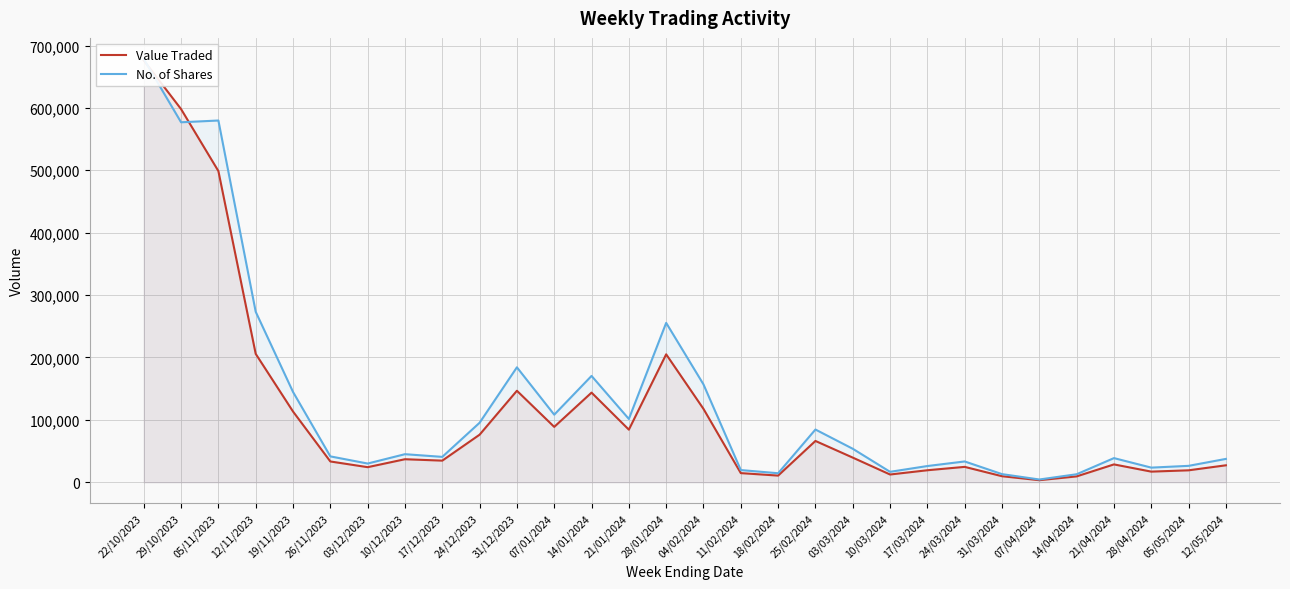

Reading left to right, extract all data points from this chart.

Value Traded: 22/10/2023=676201	29/10/2023=598077	05/11/2023=498737	12/11/2023=205787	19/11/2023=113381	26/11/2023=33304	03/12/2023=24163	10/12/2023=36892	17/12/2023=34637	24/12/2023=76215	31/12/2023=146646	07/01/2024=88750	14/01/2024=143657	21/01/2024=84299	28/01/2024=205047	04/02/2024=117572	11/02/2024=14640	18/02/2024=10664	25/02/2024=66192	03/03/2024=39504	10/03/2024=12409	17/03/2024=19231	24/03/2024=24643	31/03/2024=9673	07/04/2024=3292	14/04/2024=9389	21/04/2024=28595	28/04/2024=17033	05/05/2024=19121	12/05/2024=27168
No. of Shares: 22/10/2023=678307	29/10/2023=576963	05/11/2023=579791	12/11/2023=273229	19/11/2023=144749	26/11/2023=41470	03/12/2023=29981	10/12/2023=44974	17/12/2023=40672	24/12/2023=95355	31/12/2023=184200	07/01/2024=108293	14/01/2024=170419	21/01/2024=101456	28/01/2024=255427	04/02/2024=156841	11/02/2024=19533	18/02/2024=14430	25/02/2024=84504	03/03/2024=53669	10/03/2024=16707	17/03/2024=25988	24/03/2024=33332	31/03/2024=13019	07/04/2024=4405	14/04/2024=12816	21/04/2024=38698	28/04/2024=23445	05/05/2024=26288	12/05/2024=37416